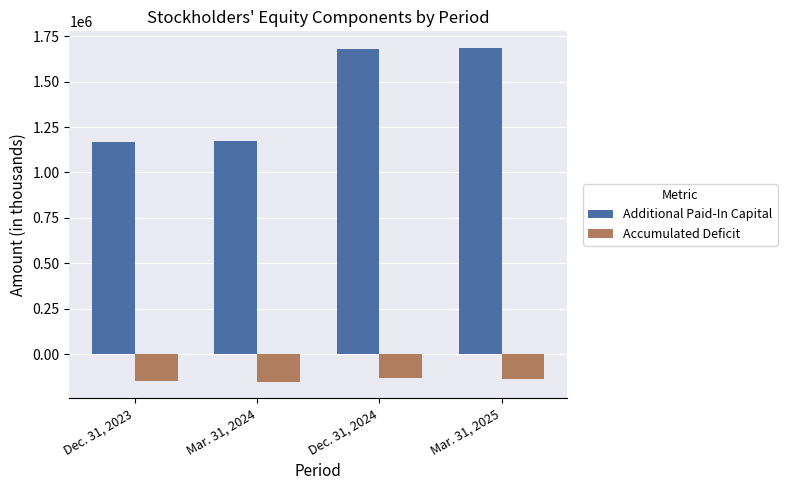

Are the bars grouped side by side (vs. stacked)?

Yes